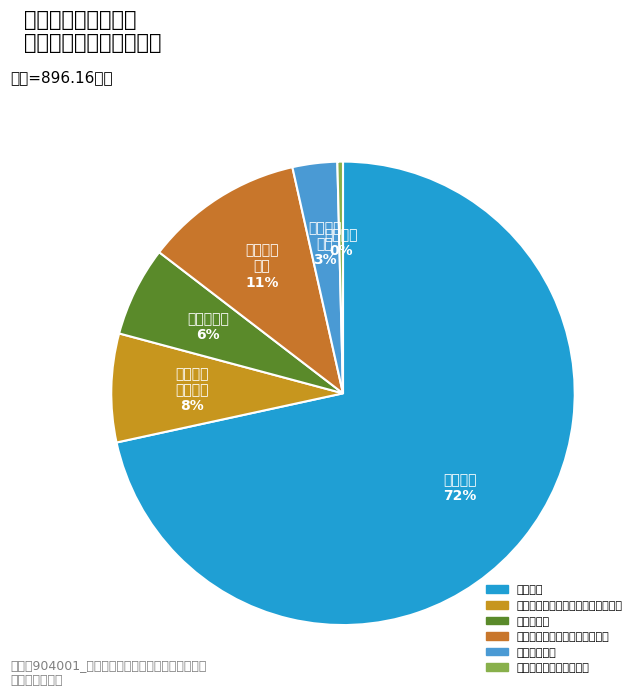

Which slice is the largest?

行政运行